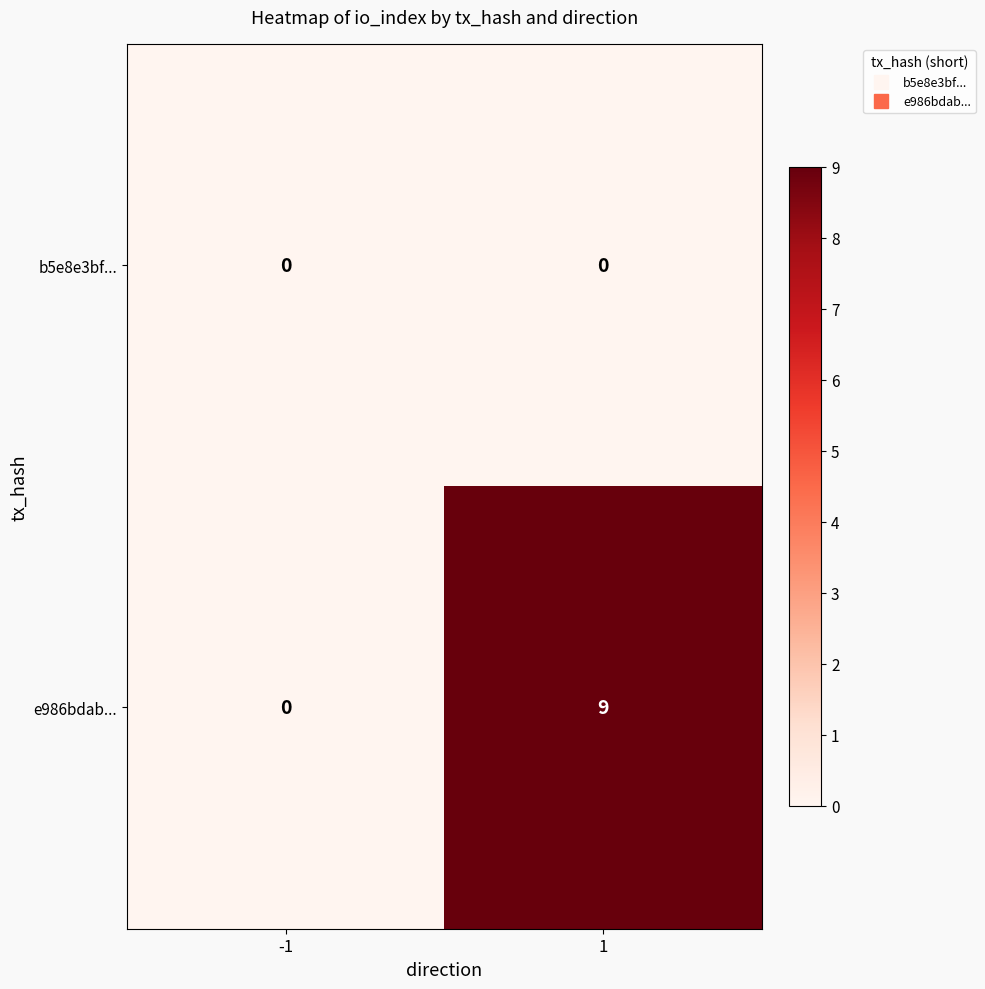

Count the number of categories in the chart.

2